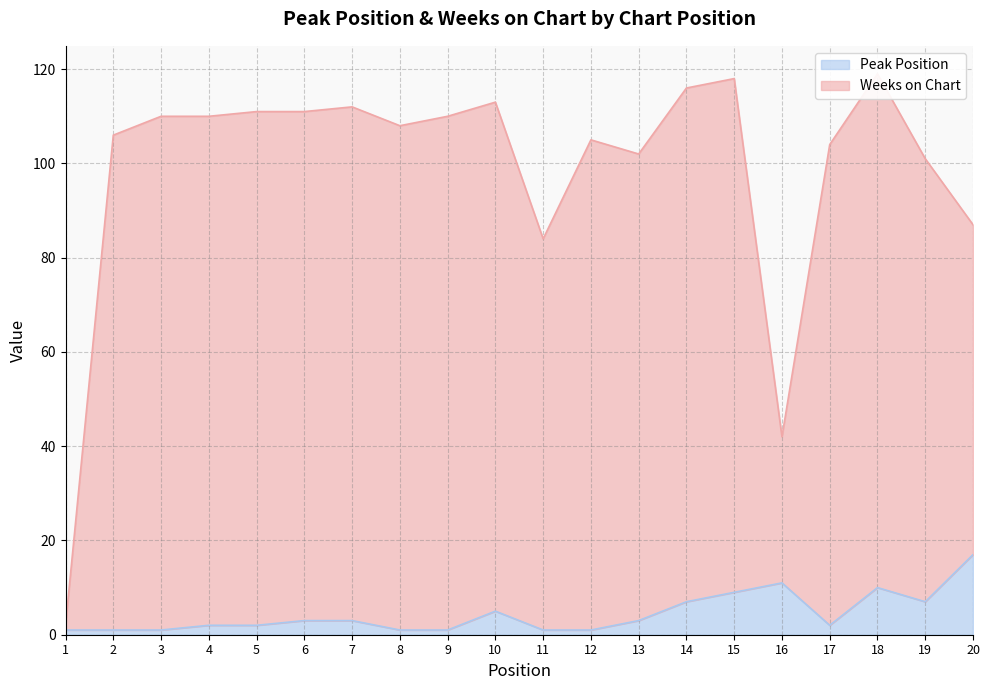

The Peak Position series shows 10 at 18. True or false?

True